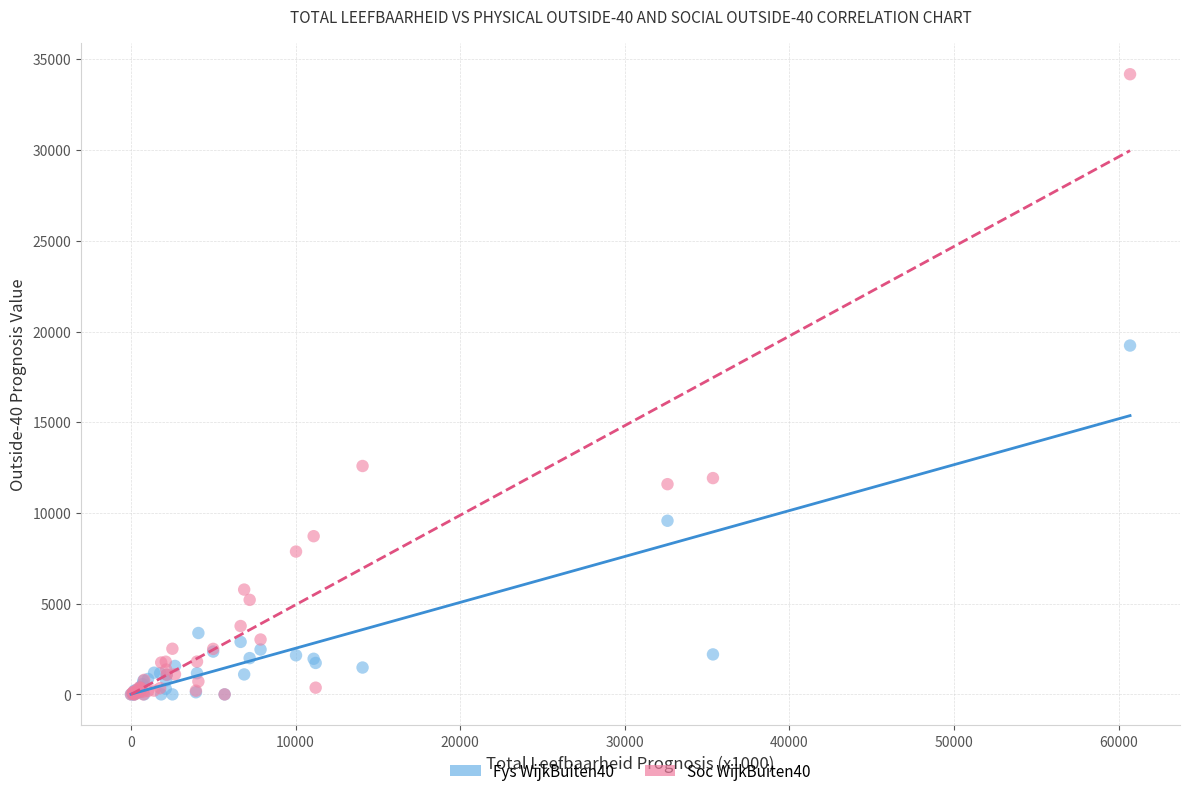

Which series contains the highest Y value?

Soc WijkBuiten40